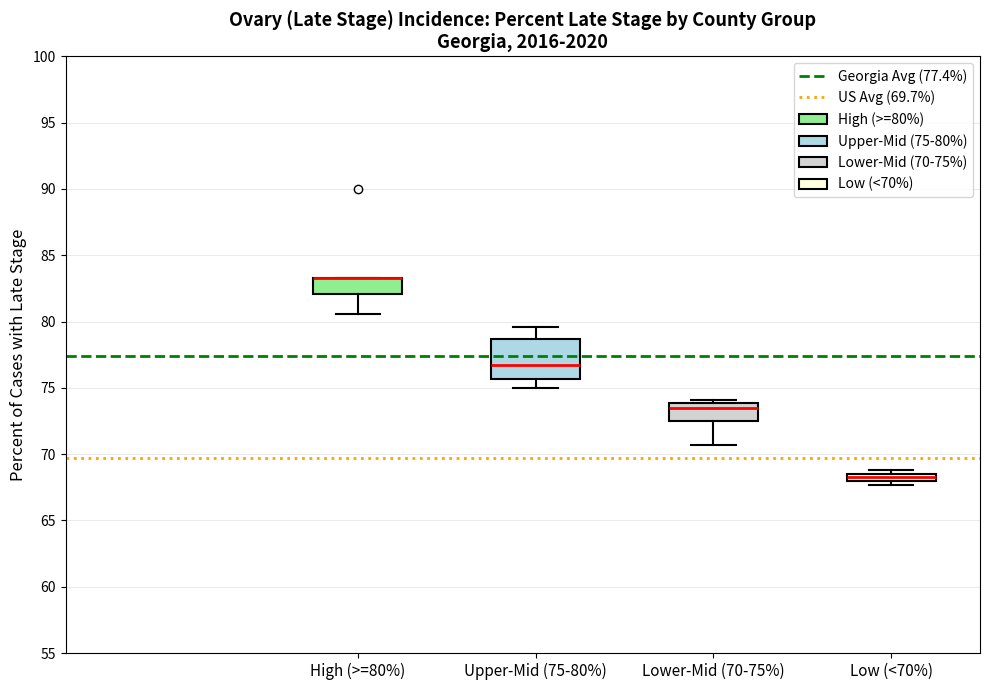

Where is the upper edge of the box for Low (<70%) on the y-axis? The values are not printed on the chart, so give them approximately, as read against the axis.

68.5